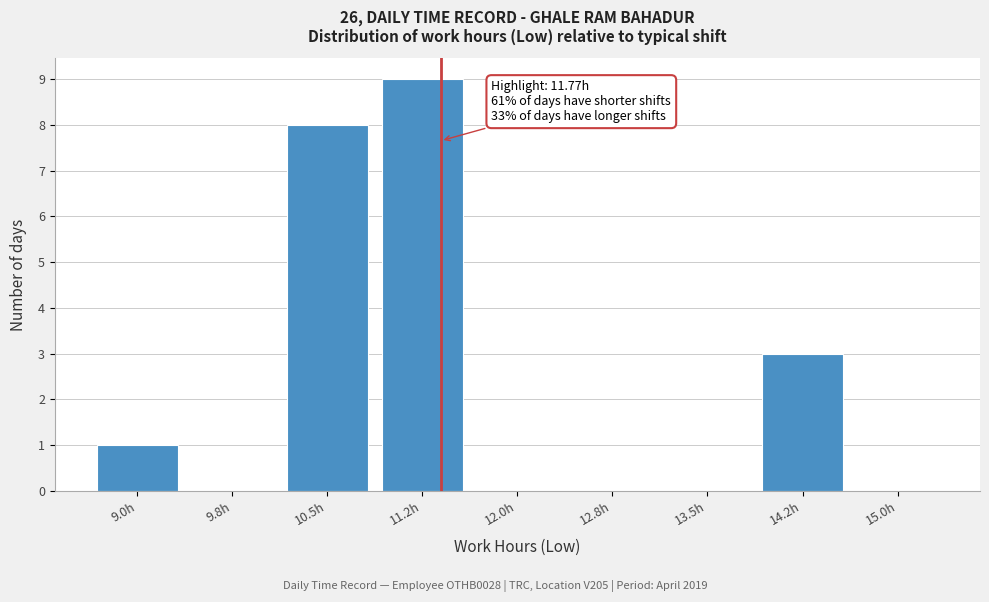

Reading left to right, extract all data points from this chart.

9.0h=1	9.8h=0	10.5h=8	11.2h=9	12.0h=0	12.8h=0	13.5h=0	14.2h=3	15.0h=0